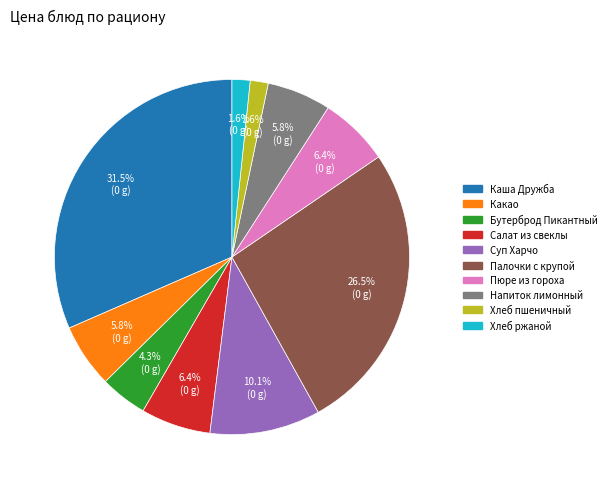

Does any single category account for the majority?

No